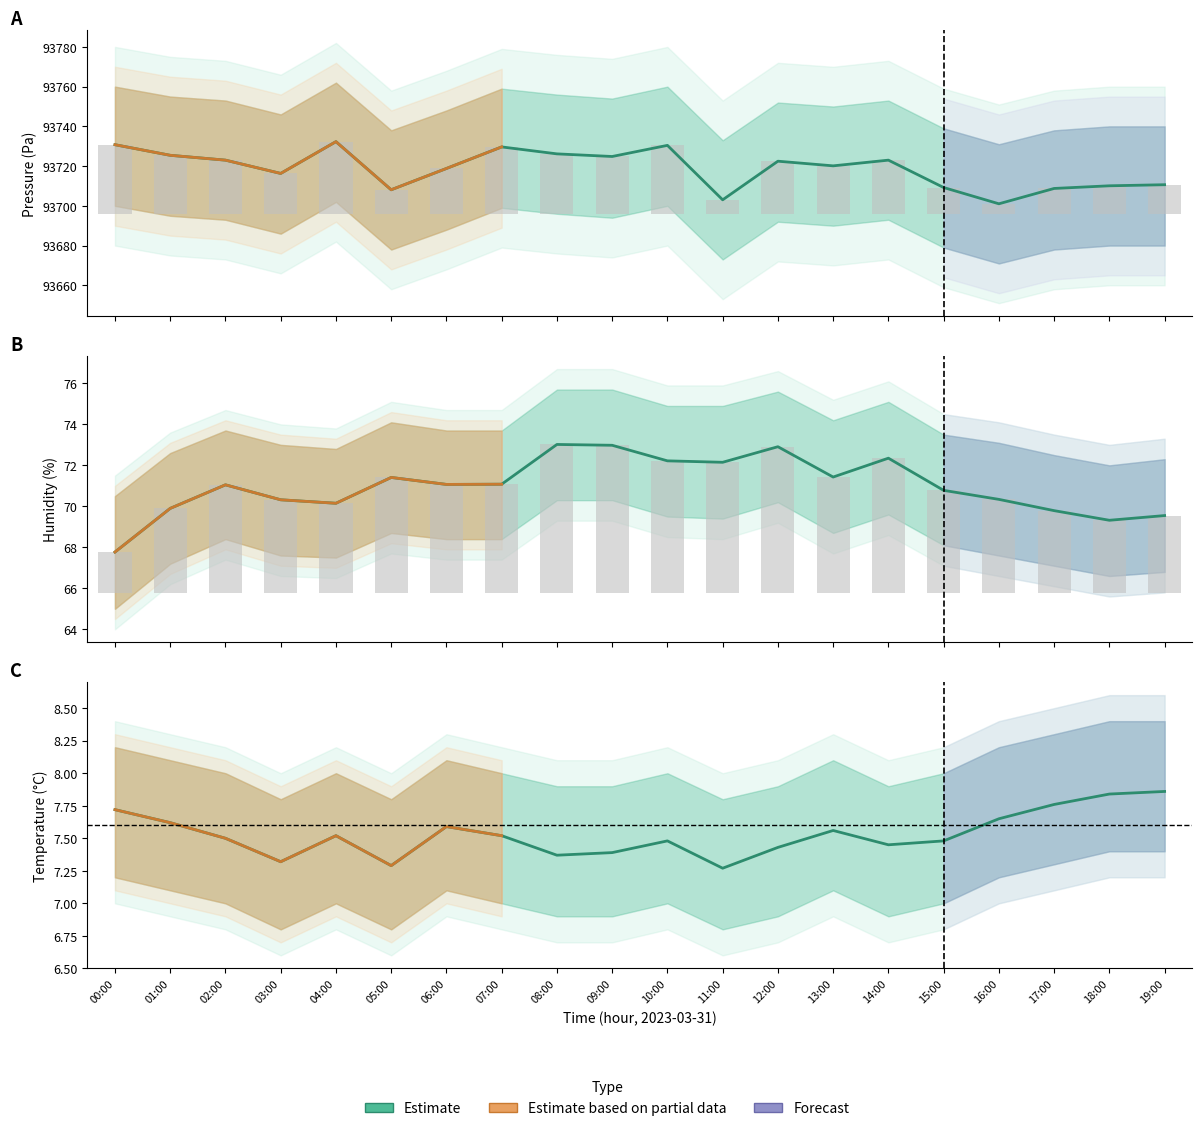

At 12:00, list the series in order from largest to smallest.

pressure, humidity, temperature